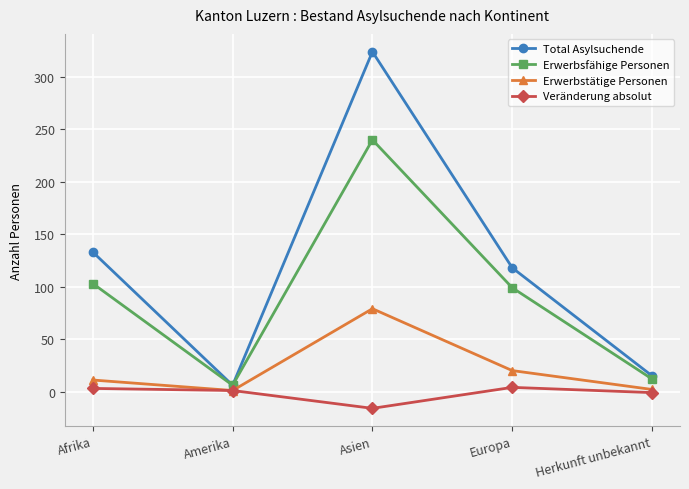

True or false: Erwerbsfähige Personen and Veränderung absolut cross at least once.

False